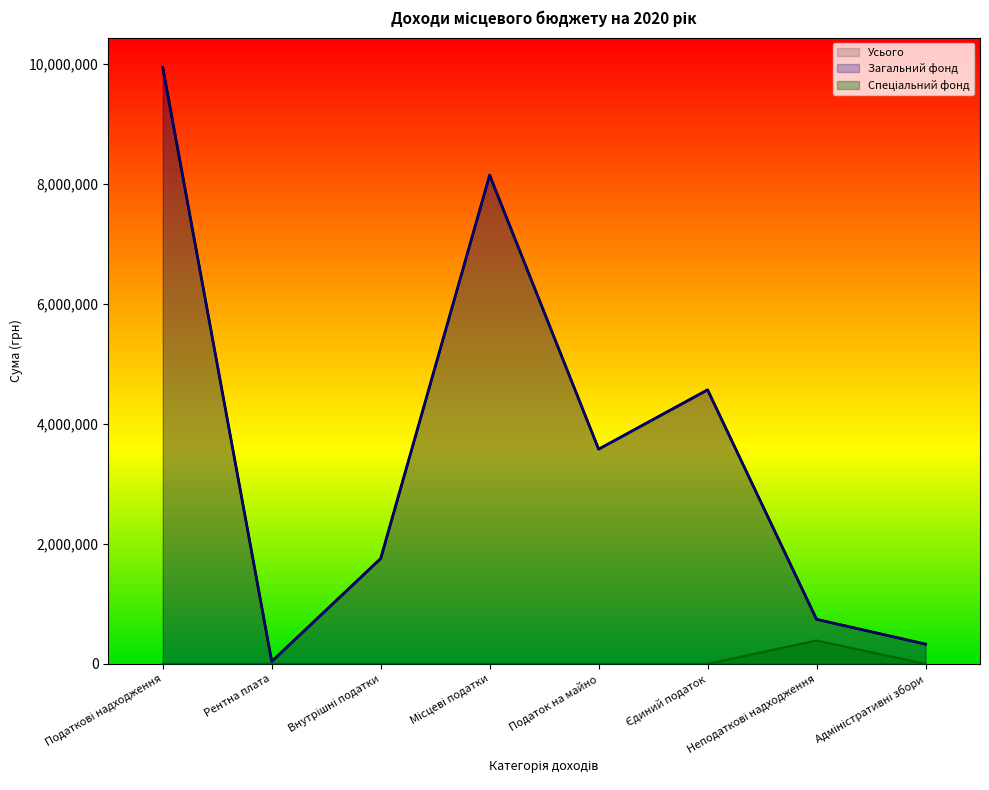

How many data points in Загальний фонд are above 3577066?

3